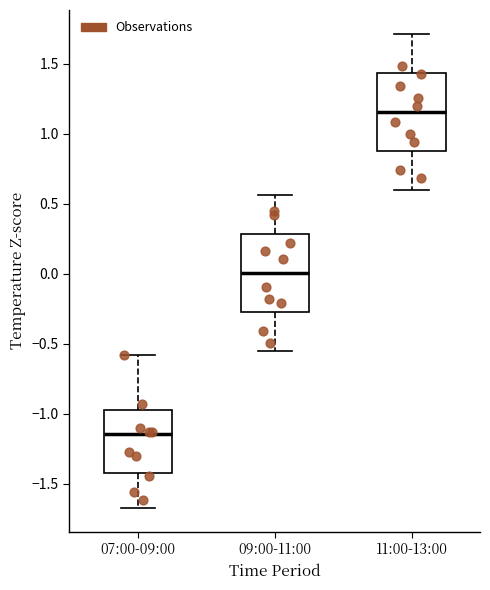

Where does the median line of the box for 09:00-11:00 sit on the y-axis? The values are not printed on the chart, so give them approximately, as read against the axis.

0.00